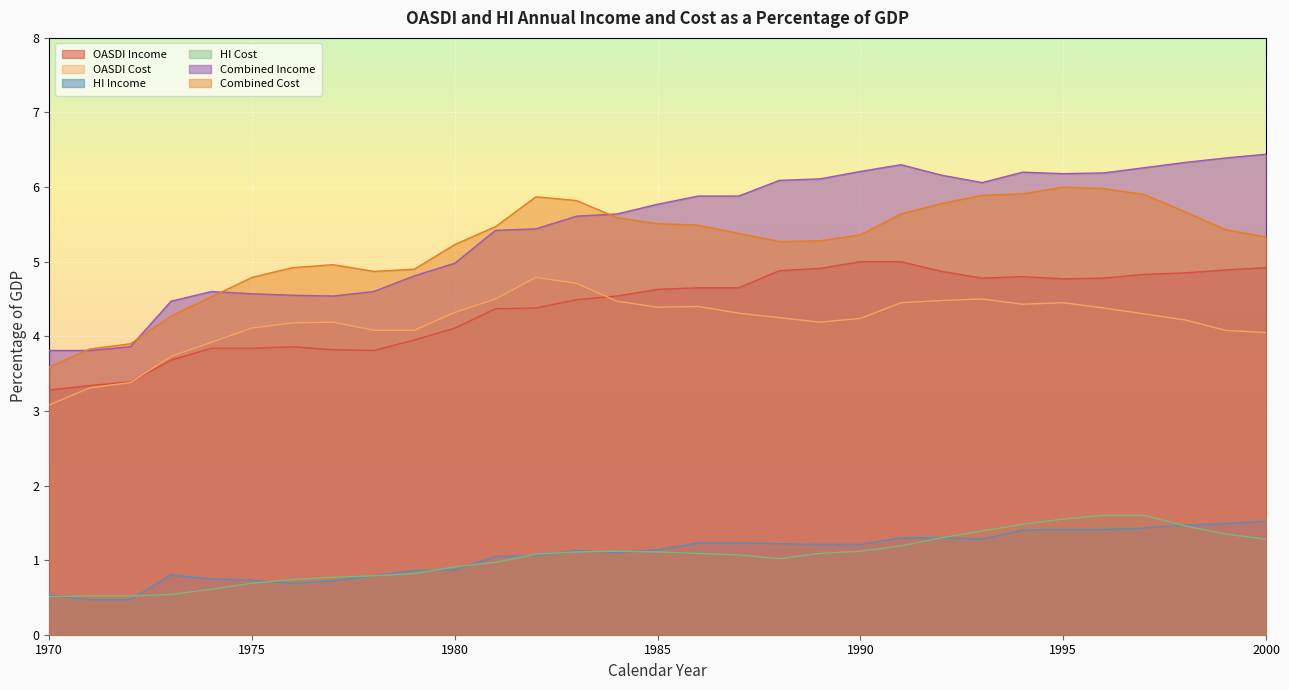

List the labels in order of HI Income value, smallest first.

1971, 1972, 1970, 1976, 1977, 1975, 1974, 1978, 1973, 1979, 1980, 1981, 1982, 1984, 1983, 1985, 1989, 1990, 1988, 1986, 1987, 1993, 1991, 1992, 1994, 1995, 1996, 1997, 1998, 1999, 2000